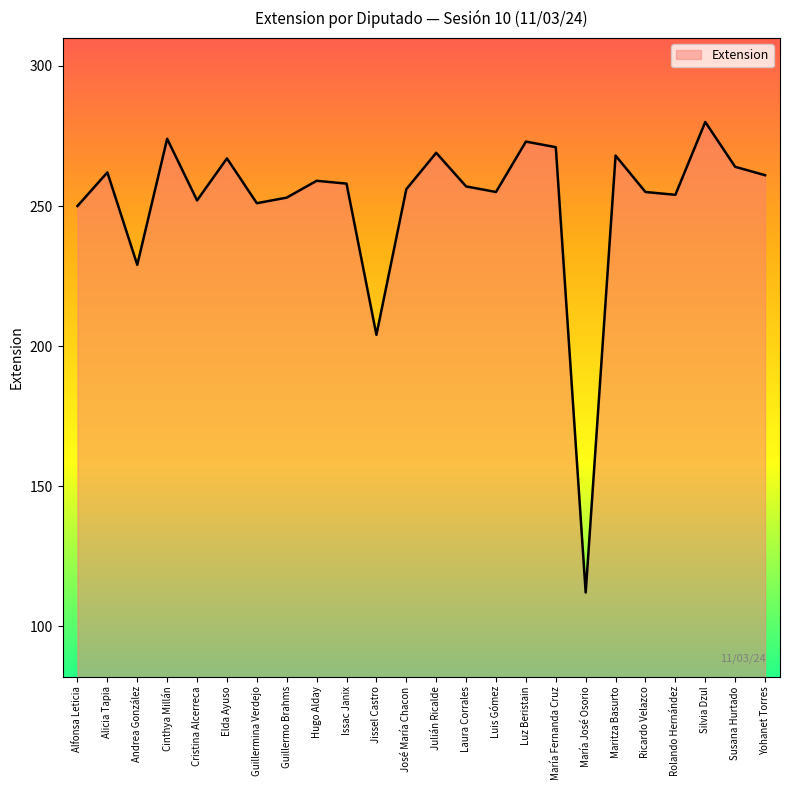

True or false: the data has more than 0 interior local peaks.

True